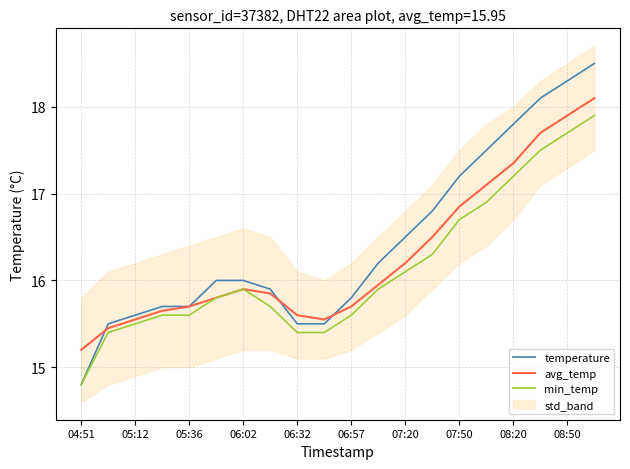

At which category is the sum across all series the highest?

19